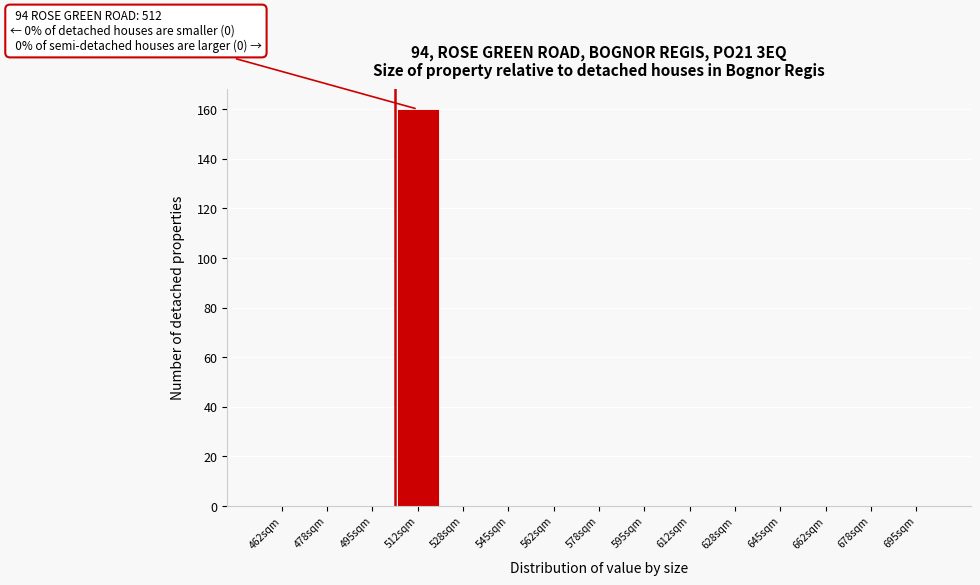

Reading left to right, extract all data points from this chart.

462sqm=0	478sqm=0	495sqm=0	512sqm=160	528sqm=0	545sqm=0	562sqm=0	578sqm=0	595sqm=0	612sqm=0	628sqm=0	645sqm=0	662sqm=0	678sqm=0	695sqm=0